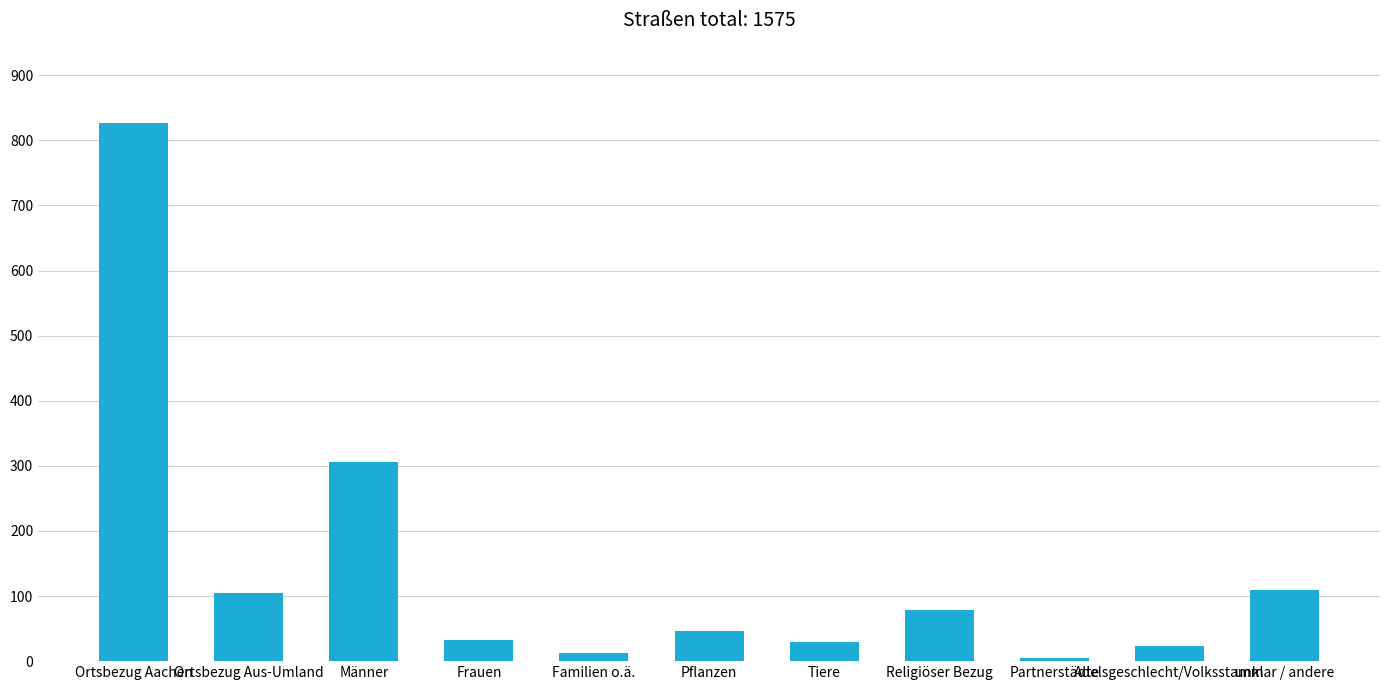

What is the label of the 8th bar from the right?

Frauen